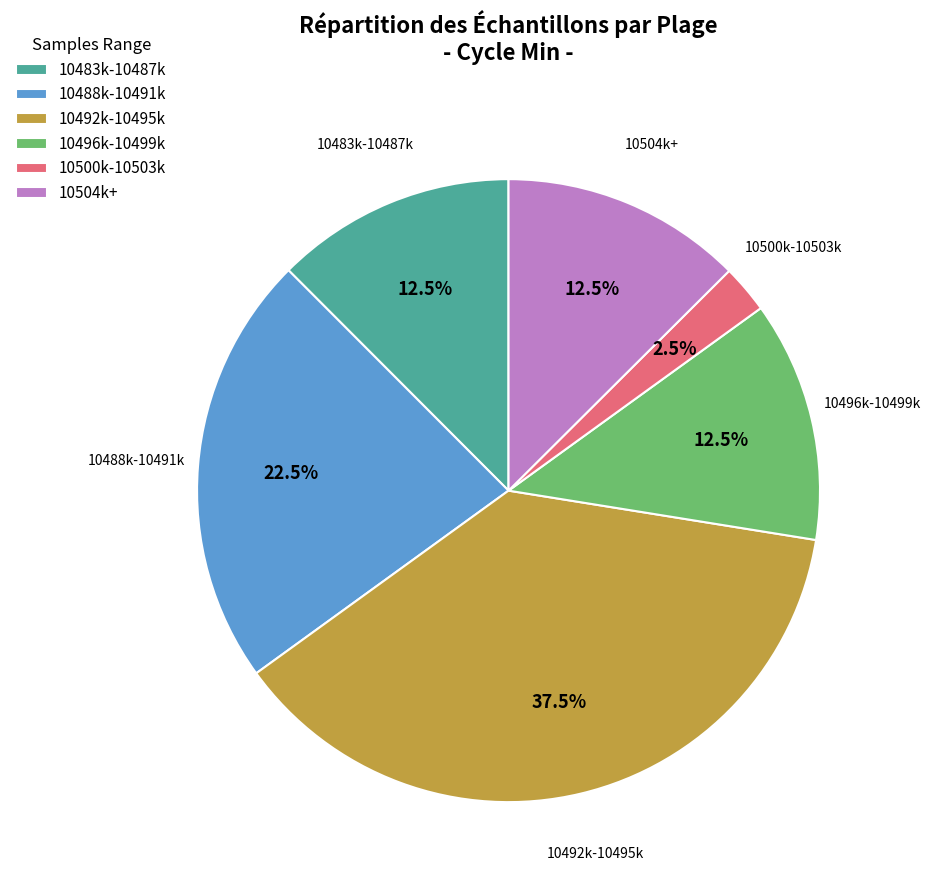

Is 10492k-10495k the majority of the pie?

No